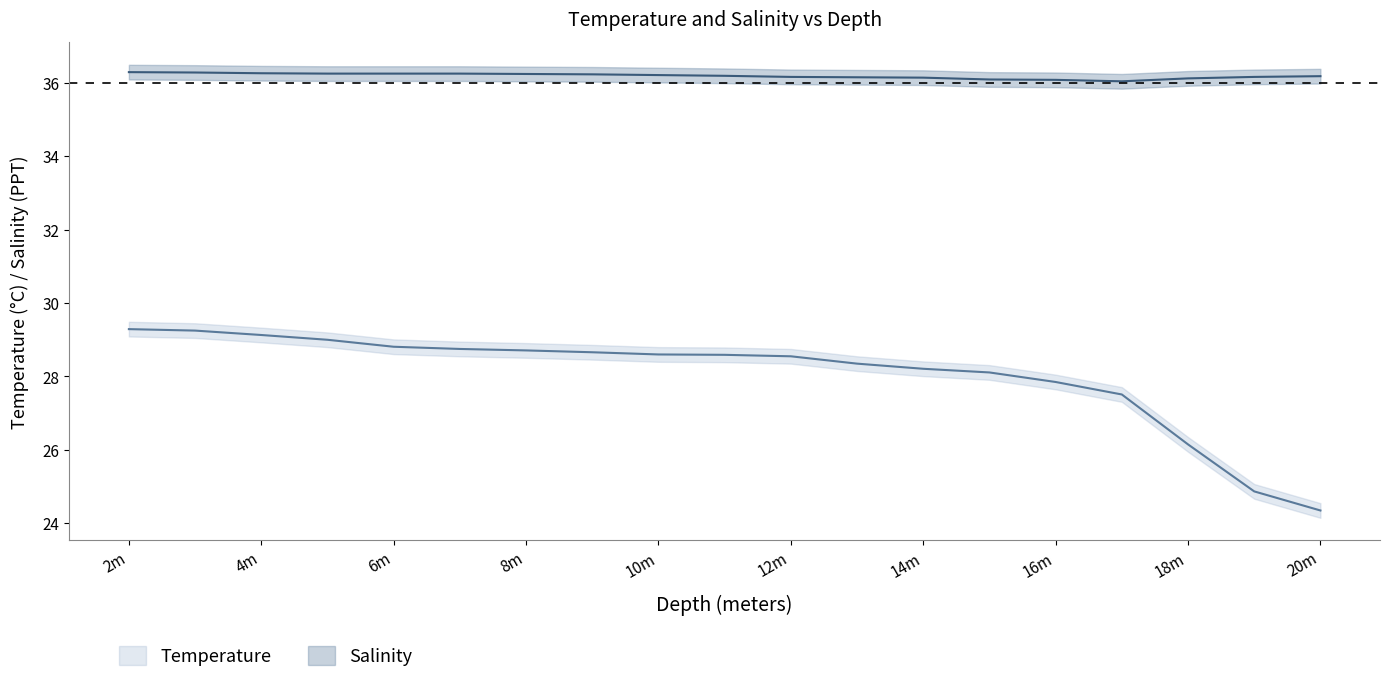

What is the average value of the Salinity_upper series?

36.4